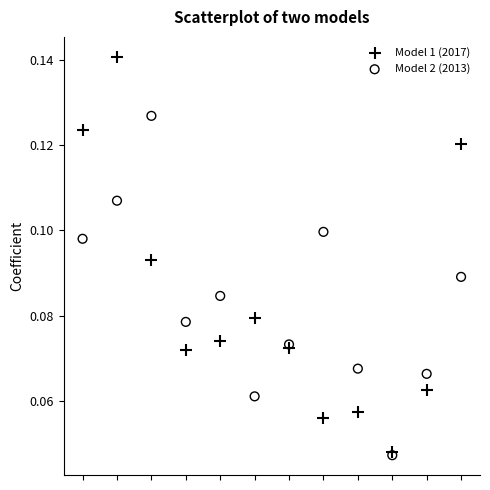

What are all the series names shown in the legend?

Model 1 (2017), Model 2 (2013)